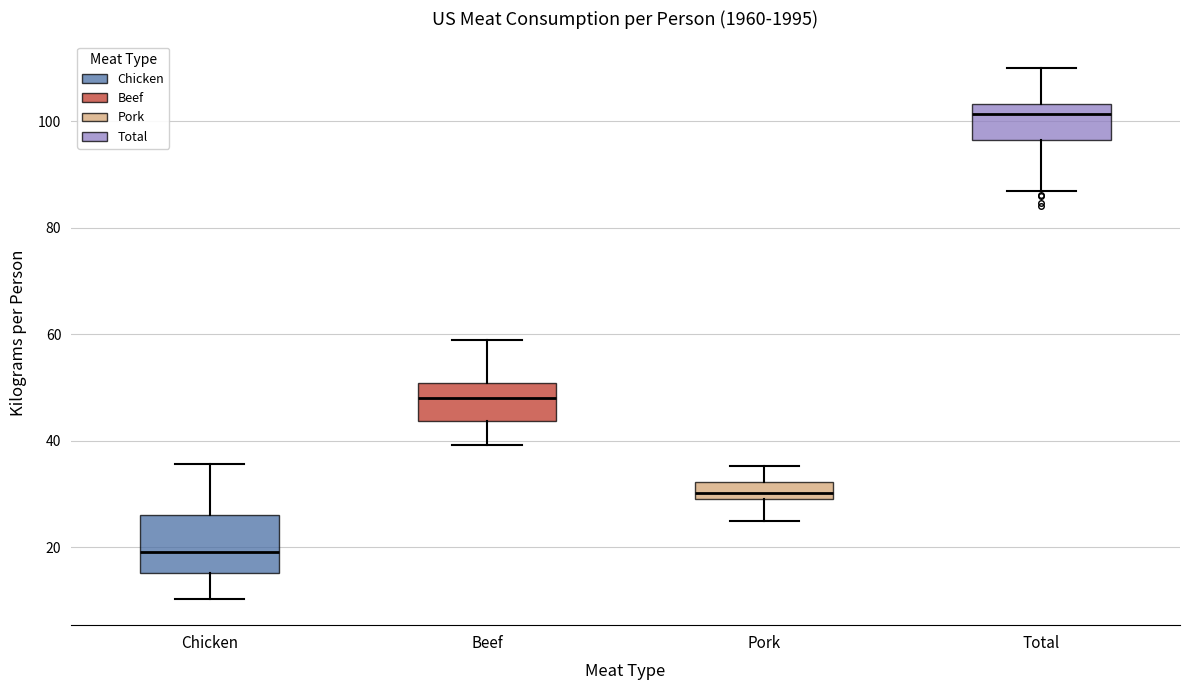

Reading left to right, transcribe this box plot: for each box, give where its median line is, the range the box spans, and where its two whiskers end, as read against the y-axis. The values are not printed on the chart, so give them approximately, as read against the axis.

Chicken: median 20, box 16 to 26, whiskers 10 to 36
Beef: median 48, box 44 to 50, whiskers 40 to 58
Pork: median 30, box 28 to 32, whiskers 24 to 36
Total: median 102, box 96 to 104, whiskers 88 to 110